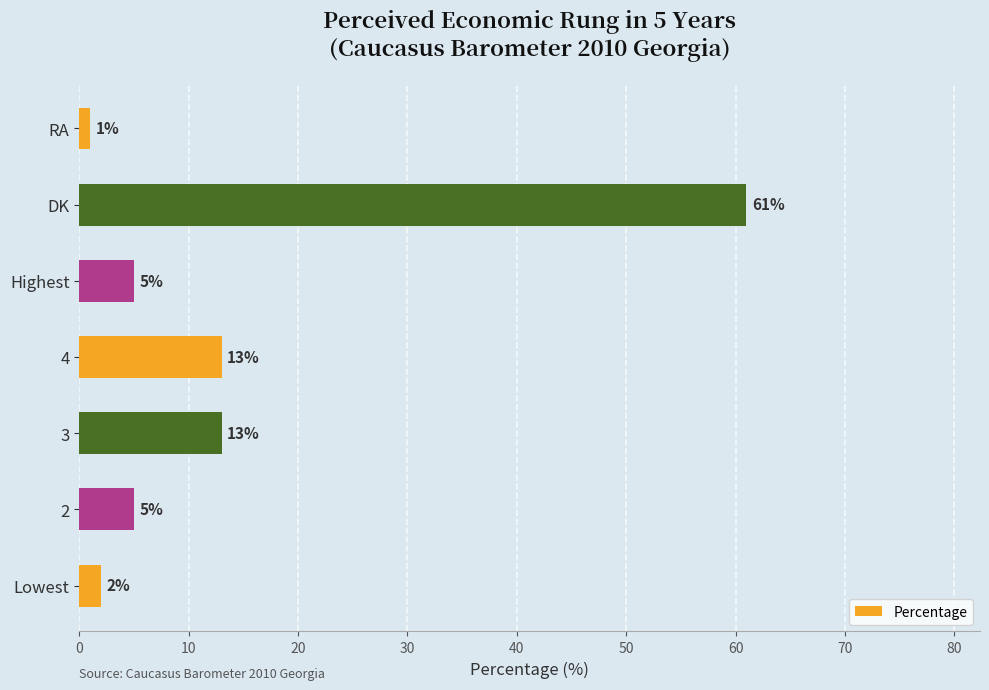

Reading bottom to top, list all the values displayed in this chart.

Lowest=2	2=5	3=13	4=13	Highest=5	DK=61	RA=1